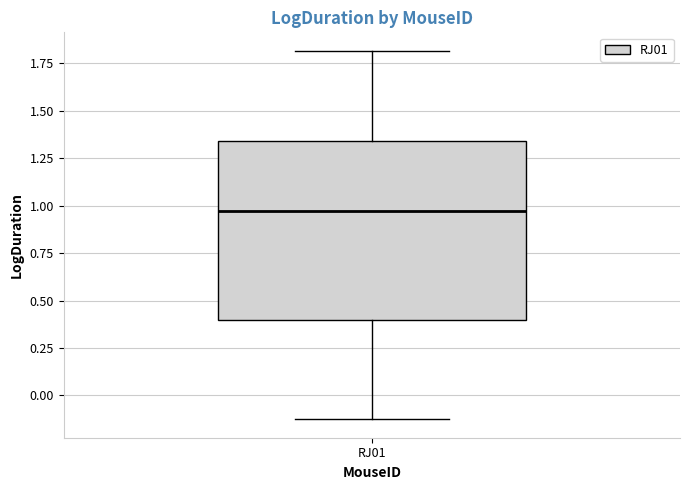

Where does the lower whisker of the box for RJ01 end on the y-axis? The values are not printed on the chart, so give them approximately, as read against the axis.

-0.15